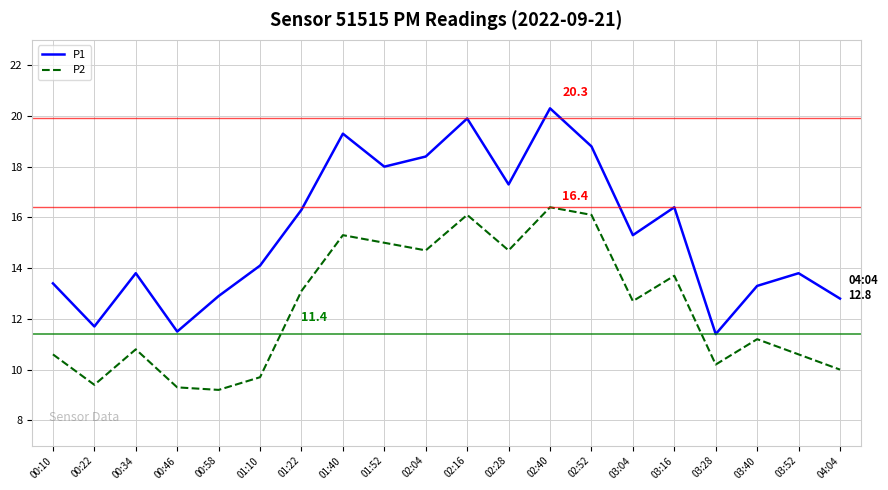

What is the difference between the highest and lowest values at 01:40?

4.0